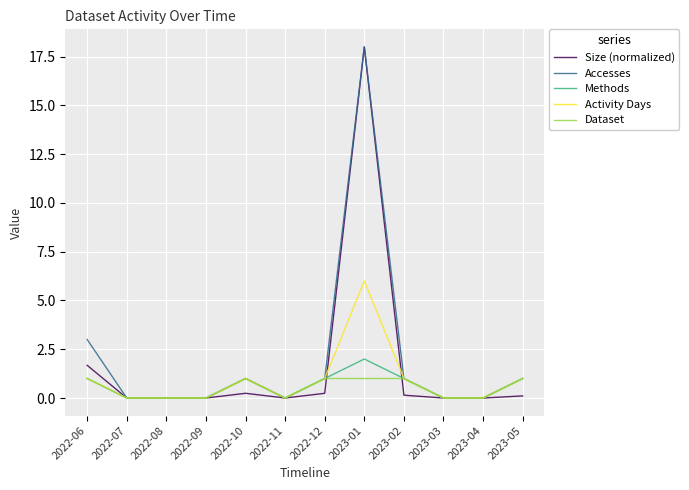

Reading left to right, extract all data points from this chart.

Size (normalized): 2022-06=1.7	2022-07=0.0	2022-08=0.0	2022-09=0.0	2022-10=0.2	2022-11=0.0	2022-12=0.2	2023-01=18.0	2023-02=0.1	2023-03=0.0	2023-04=0.0	2023-05=0.1
Accesses: 2022-06=3.0	2022-07=0.0	2022-08=0.0	2022-09=0.0	2022-10=1.0	2022-11=0.0	2022-12=1.0	2023-01=18.0	2023-02=1.0	2023-03=0.0	2023-04=0.0	2023-05=1.0
Methods: 2022-06=1.0	2022-07=0.0	2022-08=0.0	2022-09=0.0	2022-10=1.0	2022-11=0.0	2022-12=1.0	2023-01=2.0	2023-02=1.0	2023-03=0.0	2023-04=0.0	2023-05=1.0
Activity Days: 2022-06=1.0	2022-07=0.0	2022-08=0.0	2022-09=0.0	2022-10=1.0	2022-11=0.0	2022-12=1.0	2023-01=6.0	2023-02=1.0	2023-03=0.0	2023-04=0.0	2023-05=1.0
Dataset: 2022-06=1.0	2022-07=0.0	2022-08=0.0	2022-09=0.0	2022-10=1.0	2022-11=0.0	2022-12=1.0	2023-01=1.0	2023-02=1.0	2023-03=0.0	2023-04=0.0	2023-05=1.0